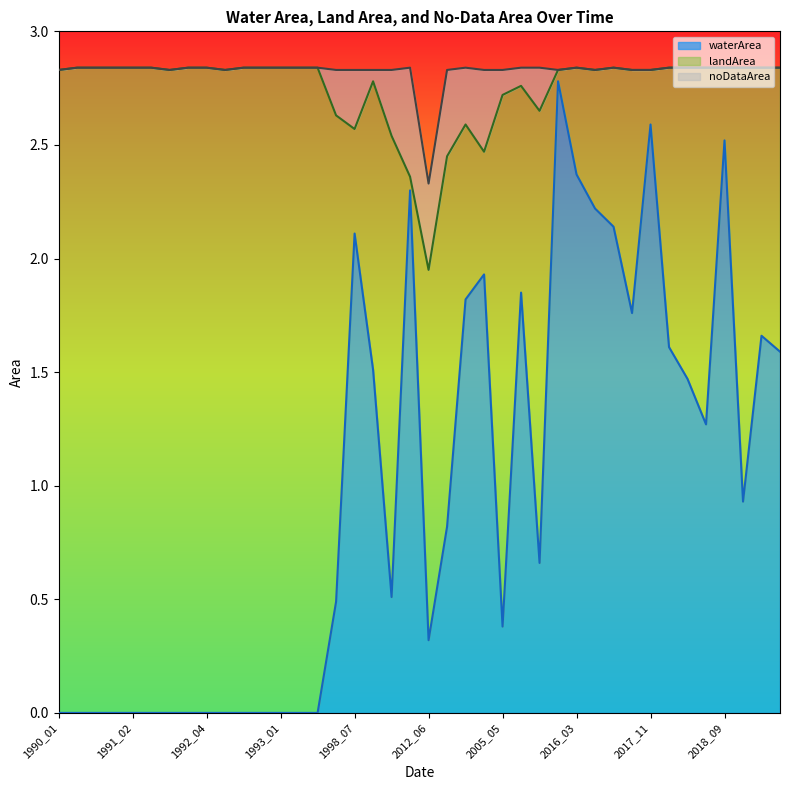

Count the number of categories in the chart.

40